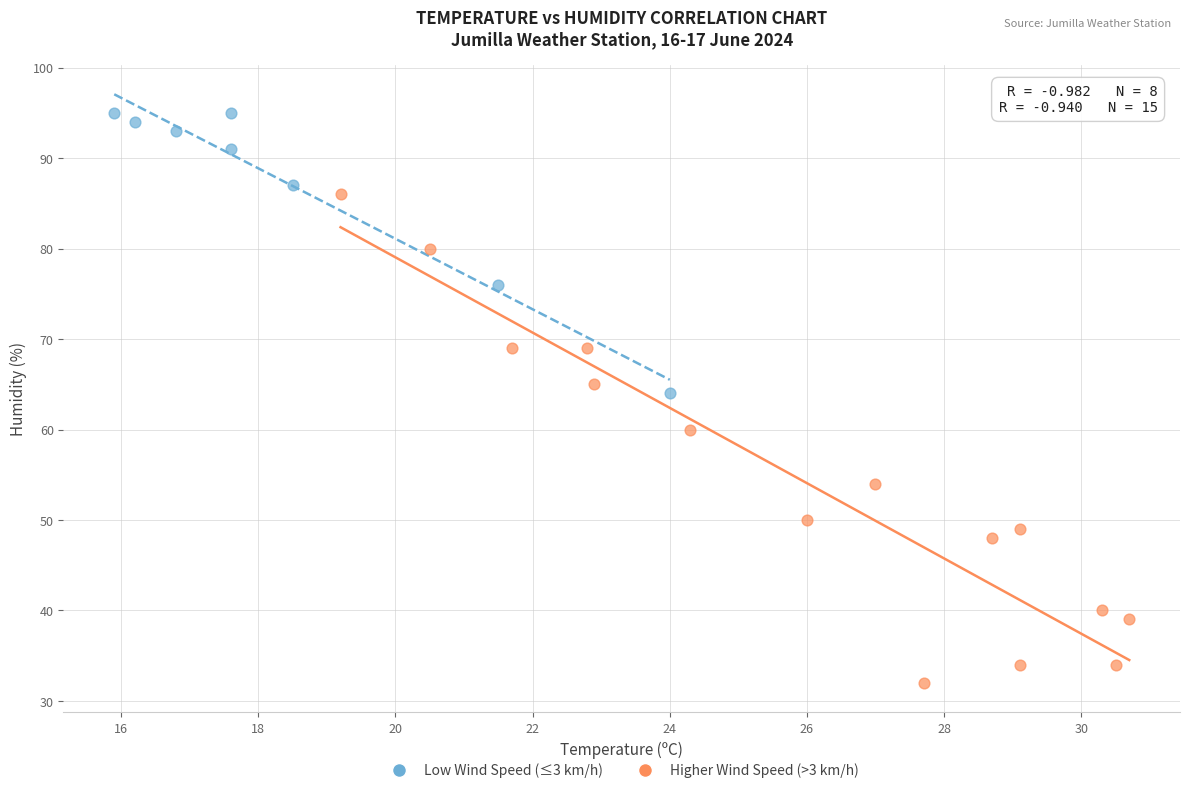

Which series has the widest spread of Y values?

Higher Wind Speed (>3 km/h)